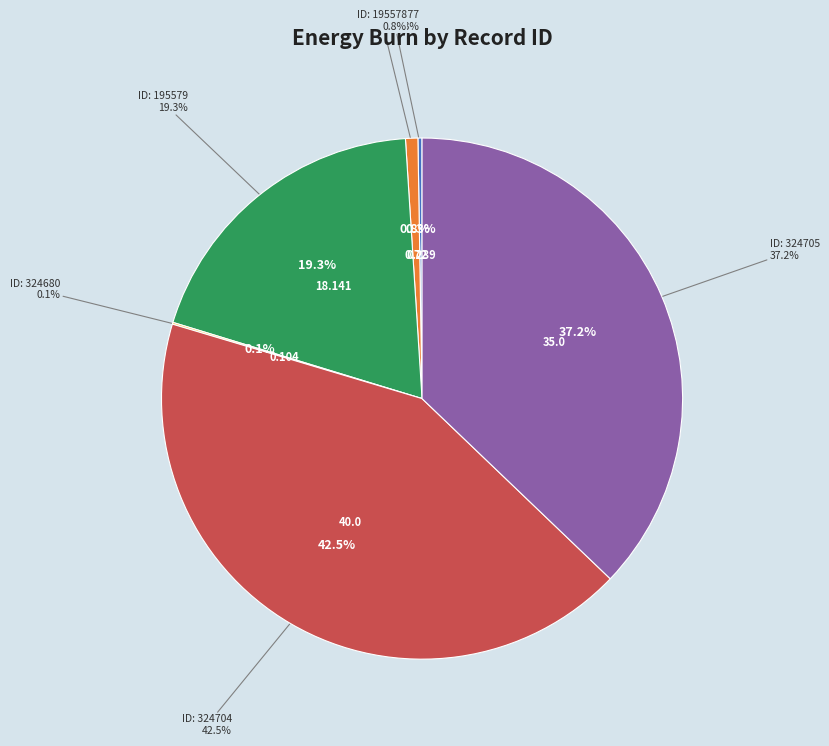

Count the number of slices in the pie.

6